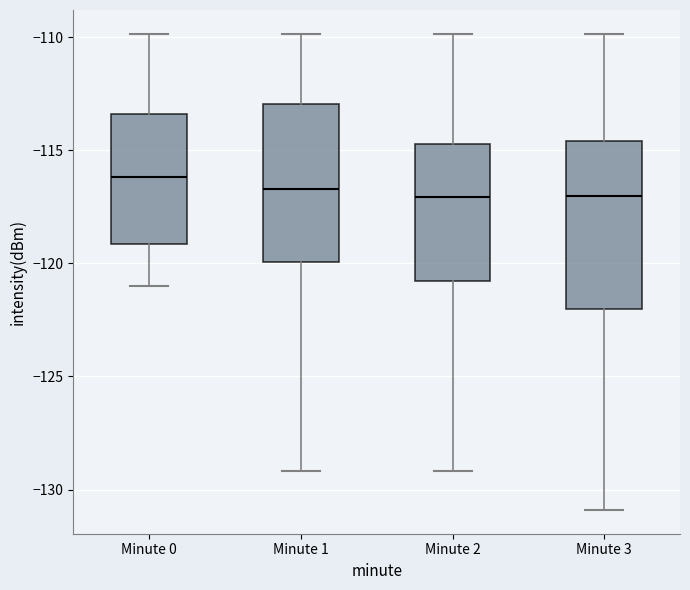

Where is the upper edge of the box for Minute 0 on the y-axis? The values are not printed on the chart, so give them approximately, as read against the axis.

-113.5